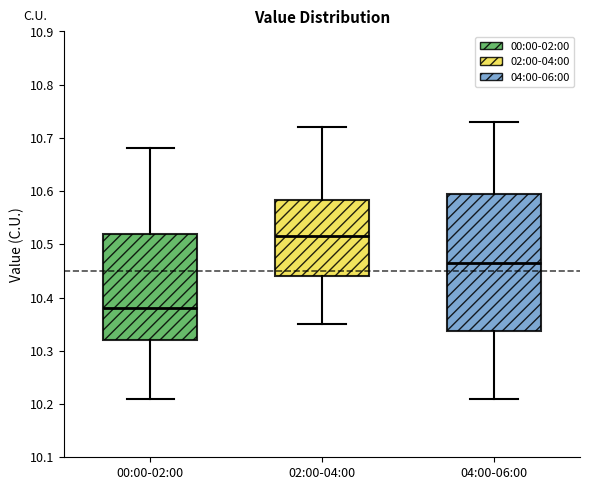

Reading left to right, read every box against the y-axis: the position of its median line, the range the box covers, and the ends of its whiskers. The values are not printed on the chart, so give them approximately, as read against the axis.

00:00-02:00: median 10.38, box 10.32 to 10.52, whiskers 10.21 to 10.68
02:00-04:00: median 10.52, box 10.44 to 10.58, whiskers 10.35 to 10.72
04:00-06:00: median 10.47, box 10.34 to 10.60, whiskers 10.21 to 10.73